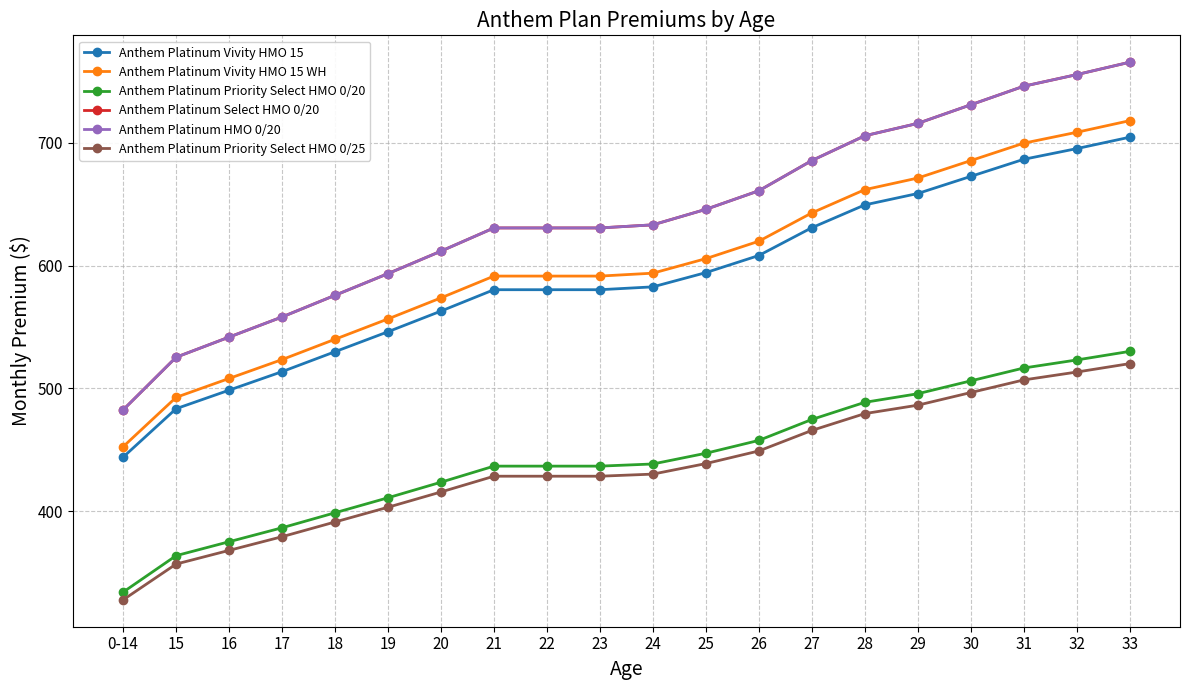

What is the difference between the Anthem Platinum Priority Select HMO 0/25 values at 27 and 32?

47.6